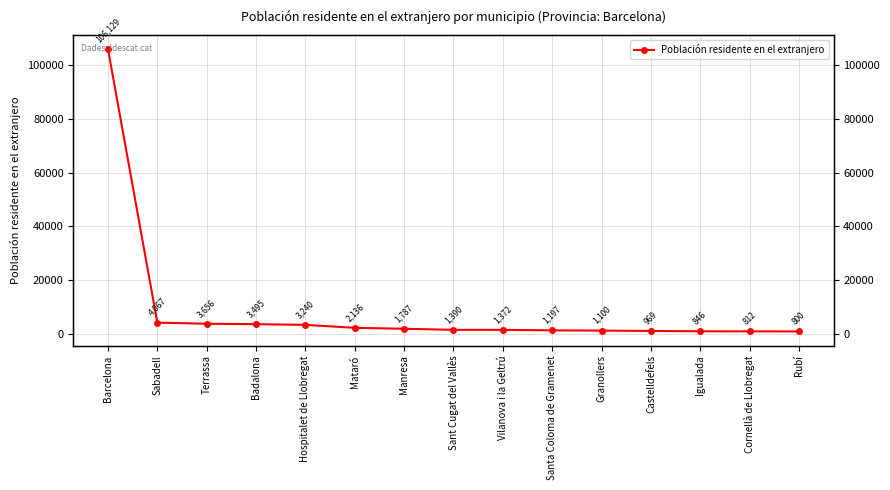

How many values are below 1390?

7